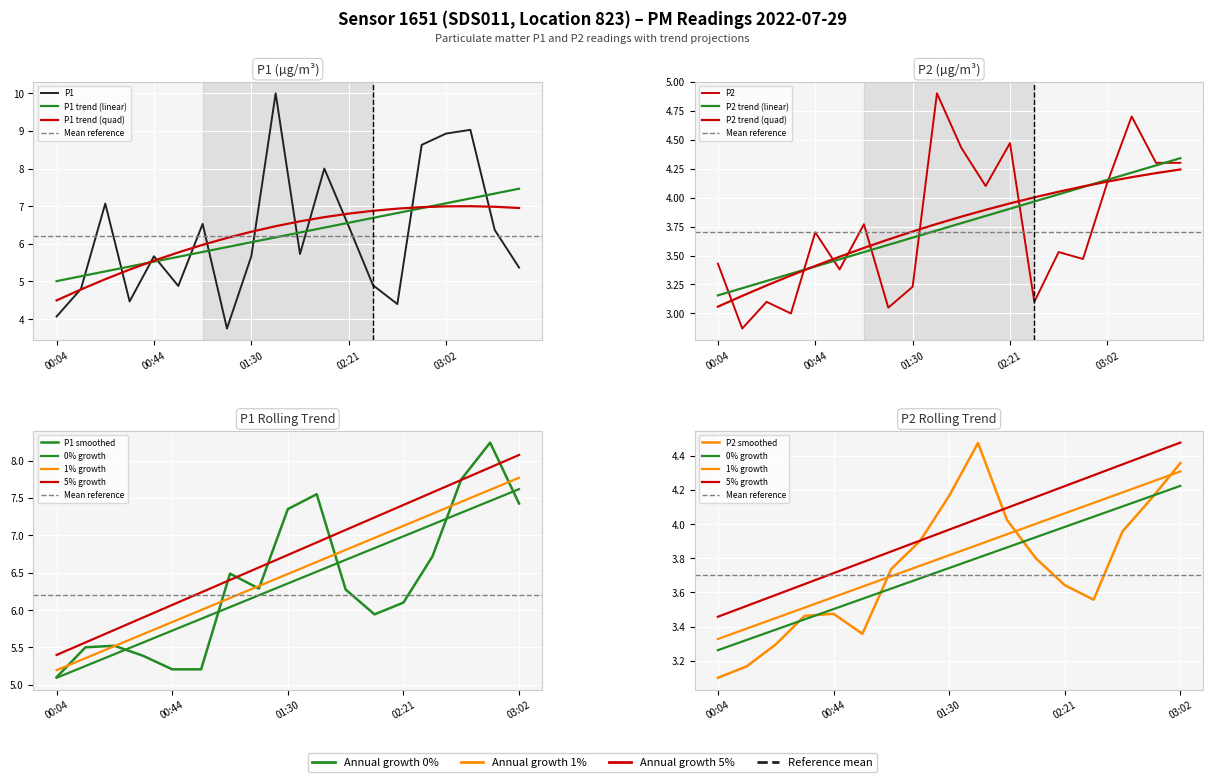

Does the chart display data point markers on the line(s)?

No